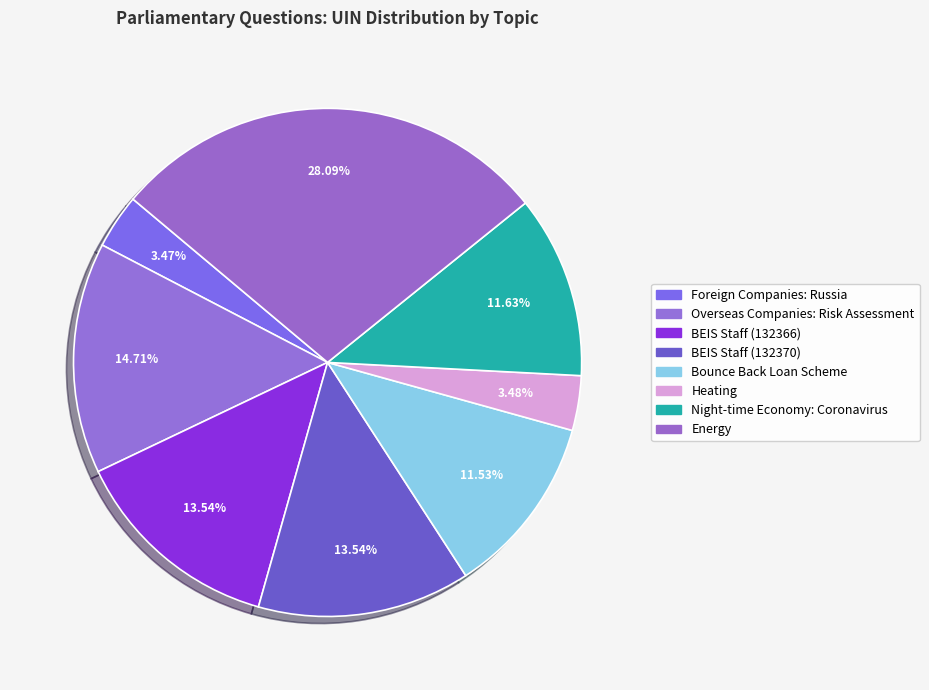

How many slices are in this pie chart?

8